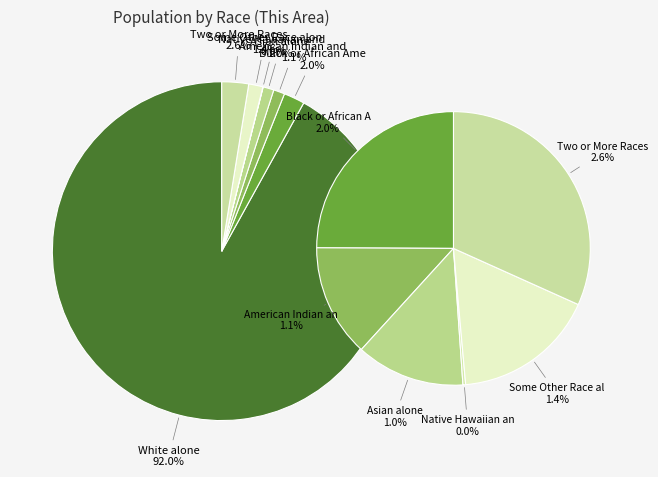

What is the ratio of the value at Two or More Races to the value at Some Other Race alone?

1.9